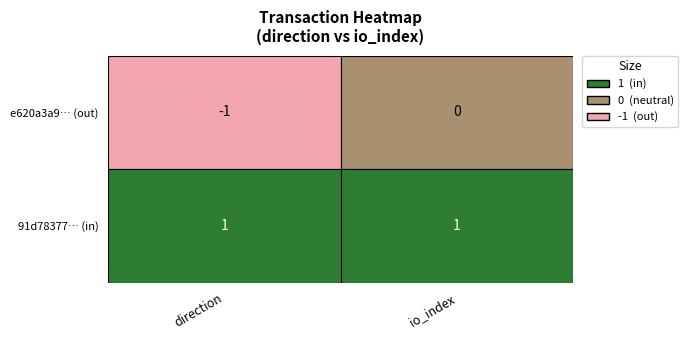

The value of e620a3a94b361538660b6dc90ef3f0000d7e18c at 1 is 0. True or false?

True